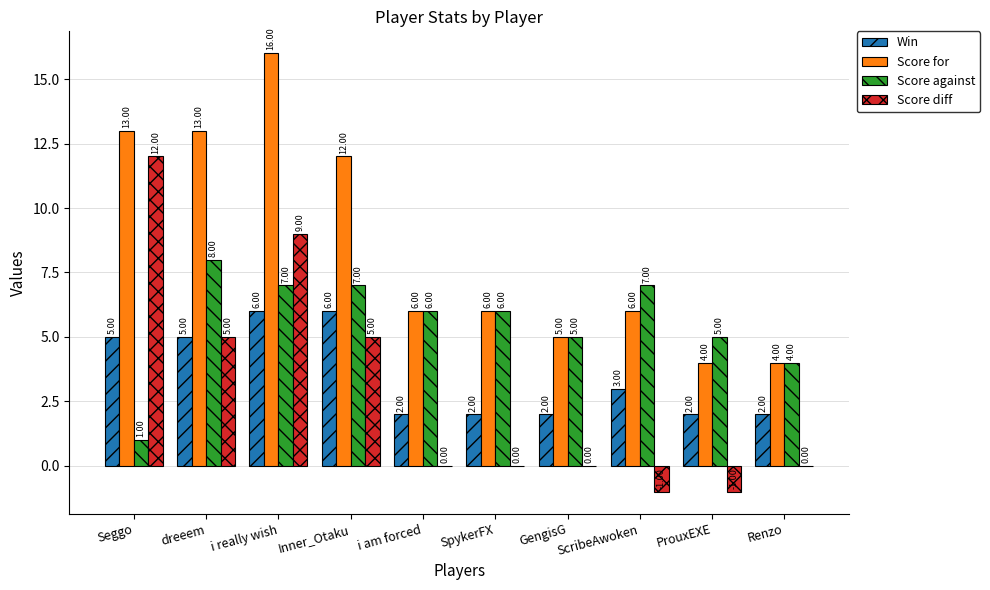

Reading left to right, extract all data points from this chart.

Win: 5	5	6	6	2	2	2	3	2	2
Score for: 13	13	16	12	6	6	5	6	4	4
Score against: 1	8	7	7	6	6	5	7	5	4
Score diff: 12	5	9	5	0	0	0	-1	-1	0